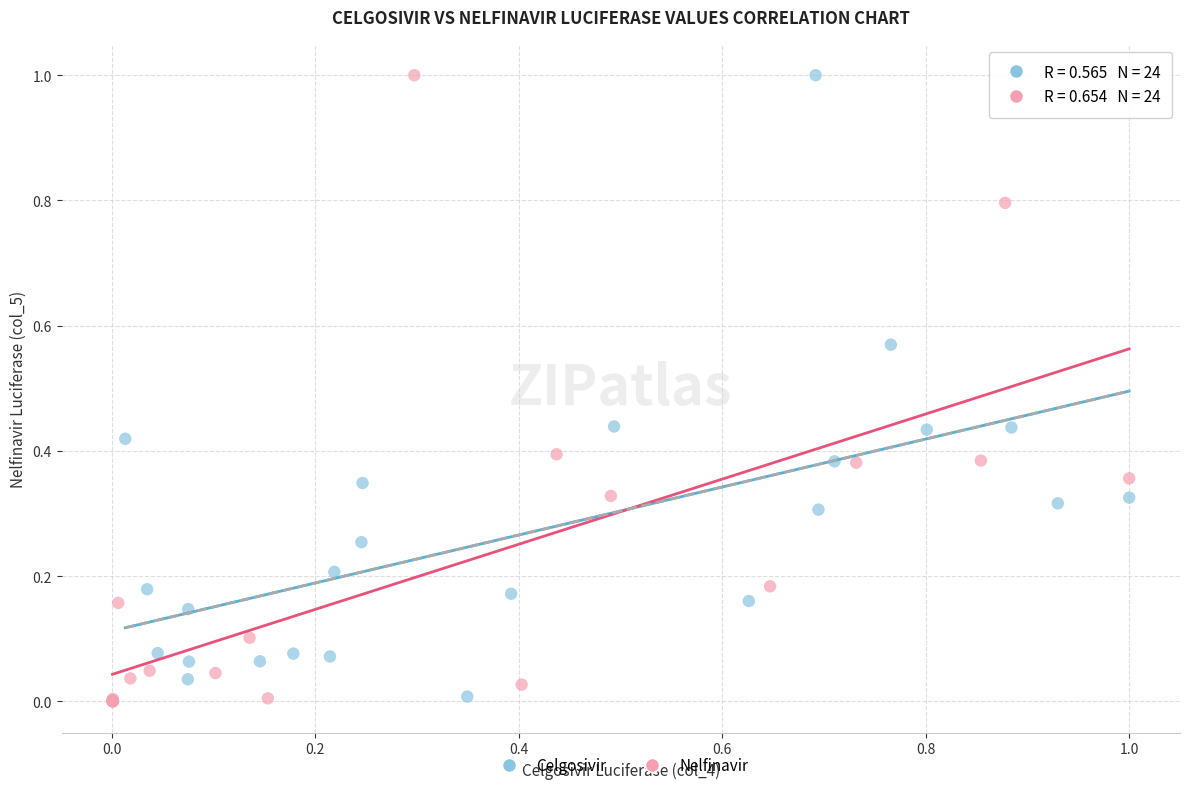

Which series has the largest Y range (max minus min)?

Nelfinavir